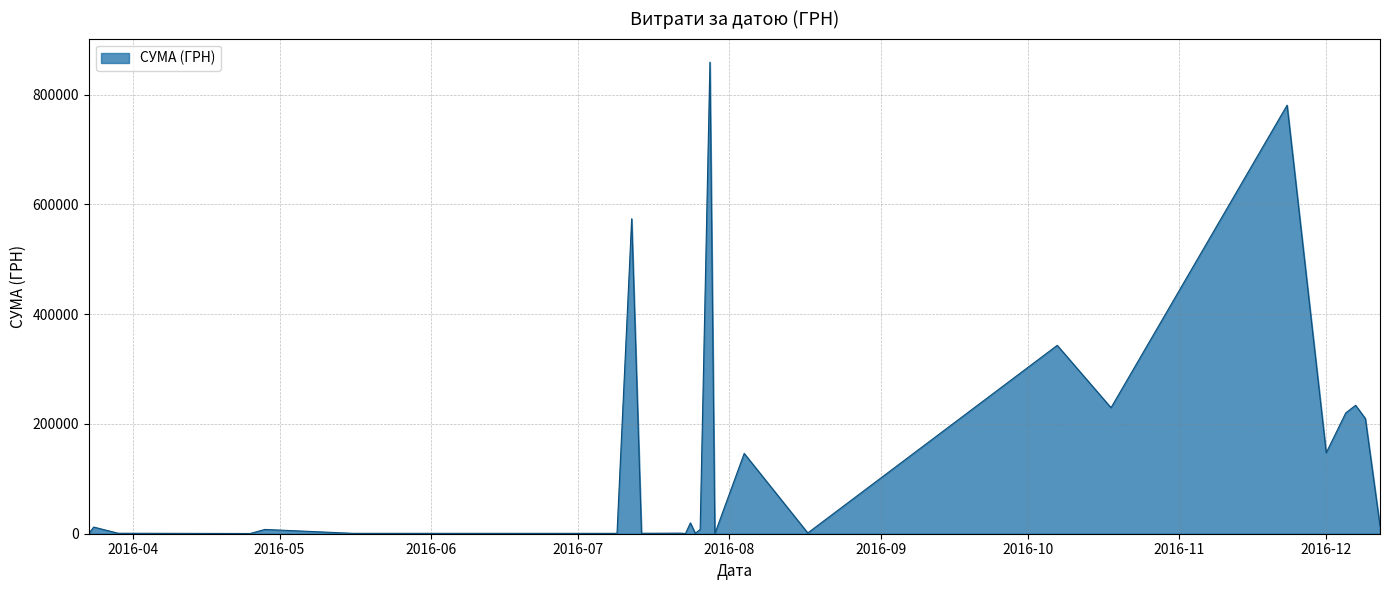

What is the greatest value displayed?

859365.4